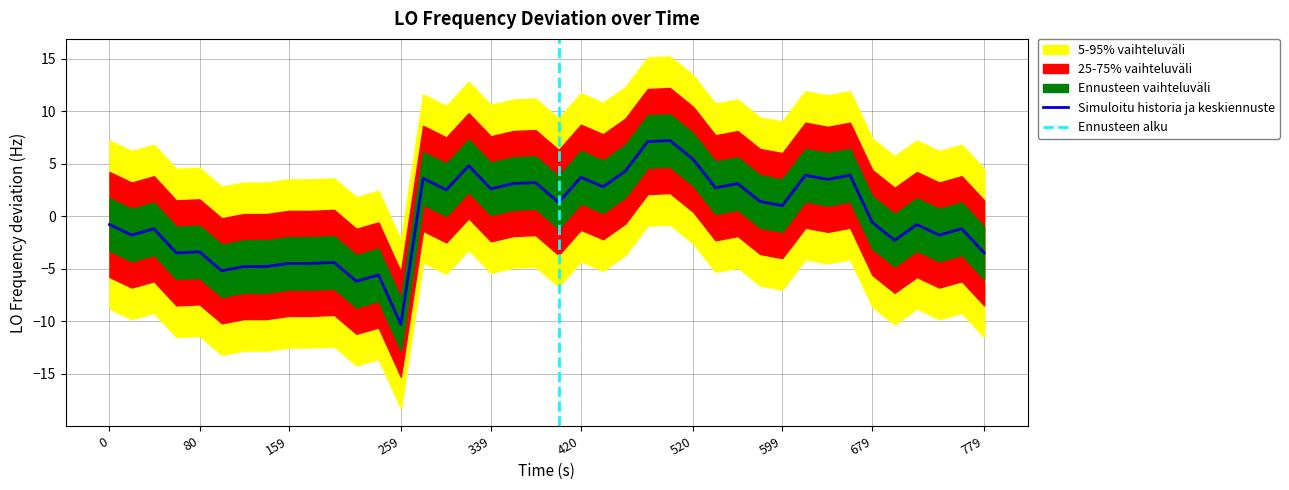

True or false: there are more than 2 points higher than both neighbors.

True